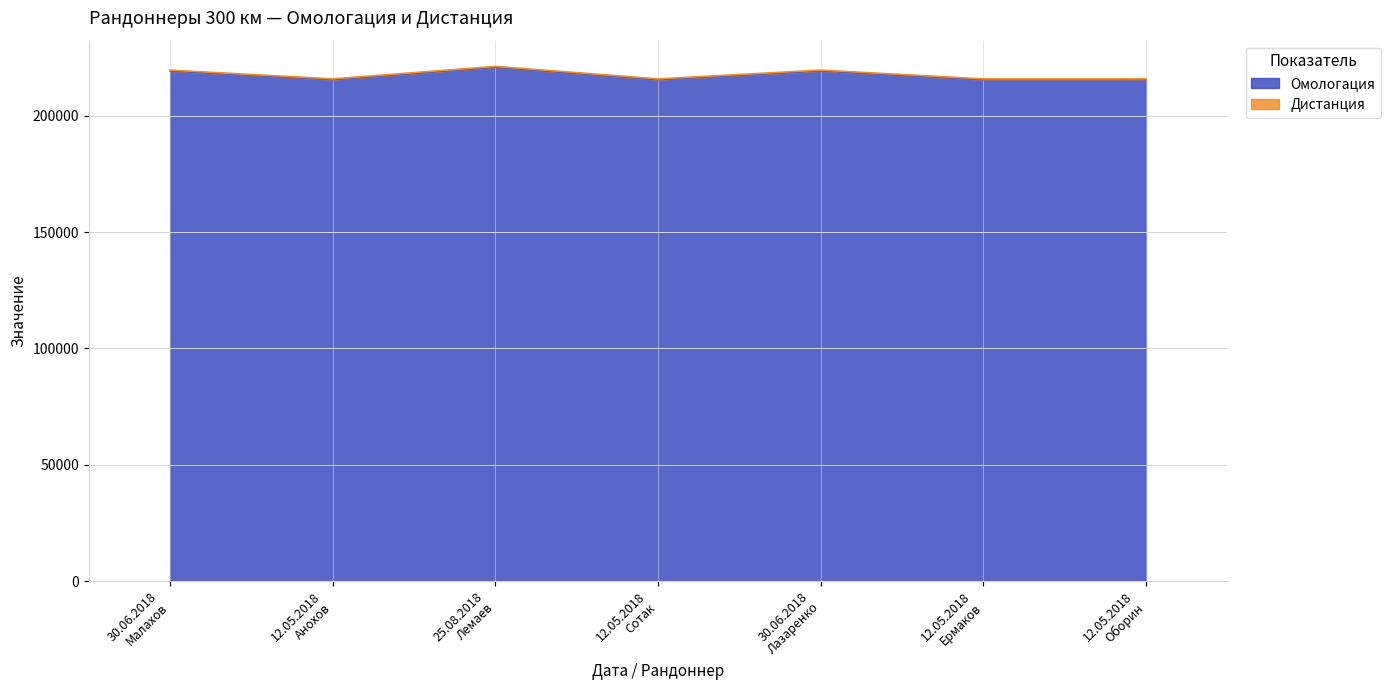

Does the chart have visible grid lines?

Yes